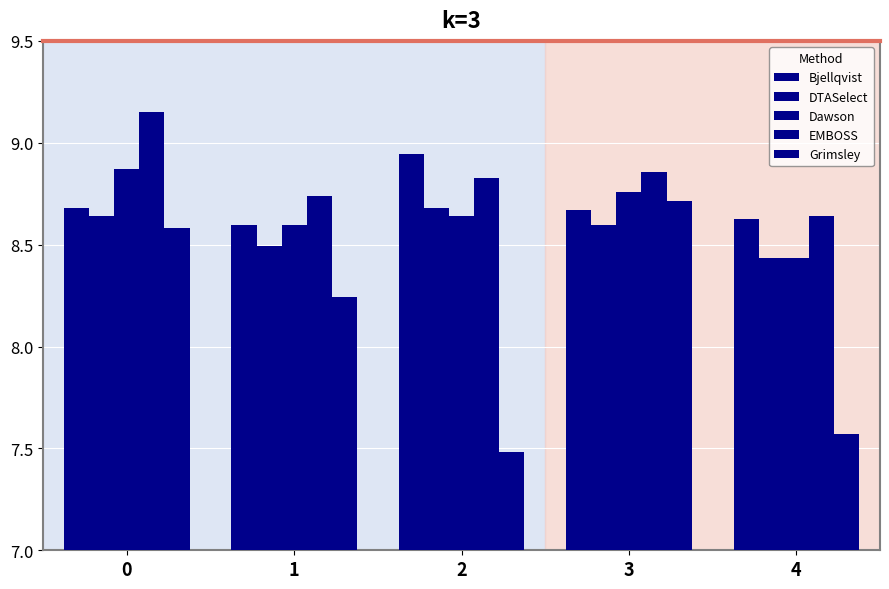

Reading right to left, extract all data points from this chart.

Bjellqvist: 4=8.6	3=8.7	2=8.9	1=8.6	0=8.7
DTASelect: 4=8.4	3=8.6	2=8.7	1=8.5	0=8.6
Dawson: 4=8.4	3=8.8	2=8.6	1=8.6	0=8.9
EMBOSS: 4=8.6	3=8.9	2=8.8	1=8.7	0=9.2
Grimsley: 4=7.6	3=8.7	2=7.5	1=8.2	0=8.6